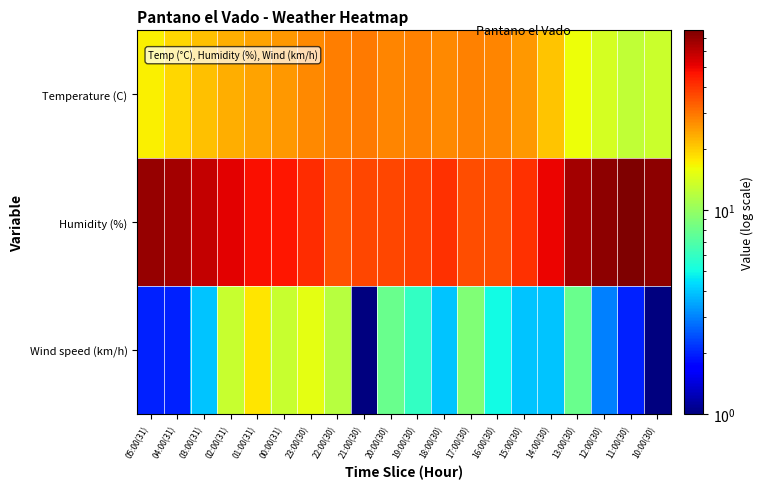

List the series in order of their overall mean, lowest first.

Wind speed (km/h), Temperature (C), Humidity (%)